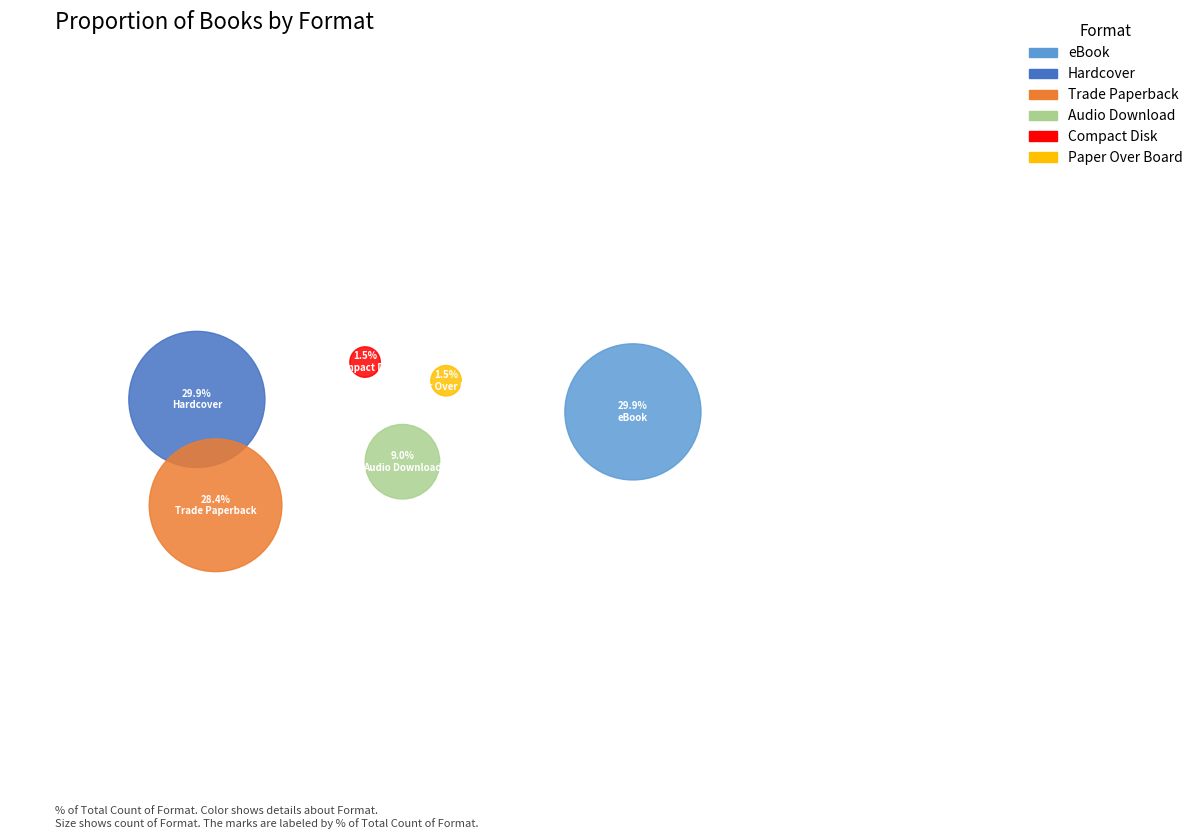

Combined, what portion of the pie is Audio Download and Hardcover?

38.8%